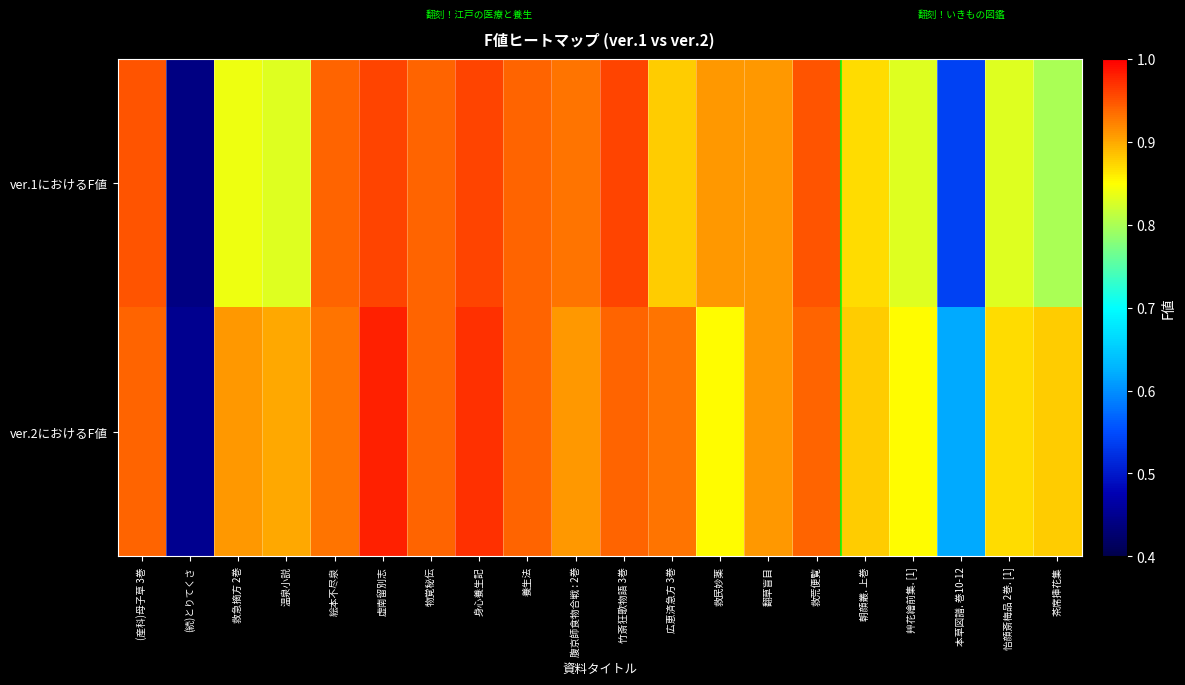

Reading left to right, extract all data points from this chart.

ver.1におけるF値: (産科)母子草 3巻=0.9	(続)とりてくさ=0.4	救急摘方 2巻=0.8	温泉小説=0.8	絵本不尽泉=0.9	虚南留別志=1.0	物覚秘伝=0.9	身心養生記=1.0	養生法=0.9	腹京師食物合戦 : 2巻=0.9	竹斎狂歌物語 3巻=1.0	広恵済急方 3巻=0.9	救民妙薬=0.9	翻草盲目=0.9	救荒便覧=0.9	朝顔叢. 上巻=0.9	艸花繪前集. [1]=0.8	本草図譜. 巻10-12=0.5	怡顔斎梅品 2巻. [1]=0.8	茶席挿花集=0.8
ver.2におけるF値: (産科)母子草 3巻=0.9	(続)とりてくさ=0.5	救急摘方 2巻=0.9	温泉小説=0.9	絵本不尽泉=0.9	虚南留別志=1.0	物覚秘伝=0.9	身心養生記=1.0	養生法=0.9	腹京師食物合戦 : 2巻=0.9	竹斎狂歌物語 3巻=0.9	広恵済急方 3巻=0.9	救民妙薬=0.8	翻草盲目=0.9	救荒便覧=0.9	朝顔叢. 上巻=0.9	艸花繪前集. [1]=0.8	本草図譜. 巻10-12=0.6	怡顔斎梅品 2巻. [1]=0.9	茶席挿花集=0.9